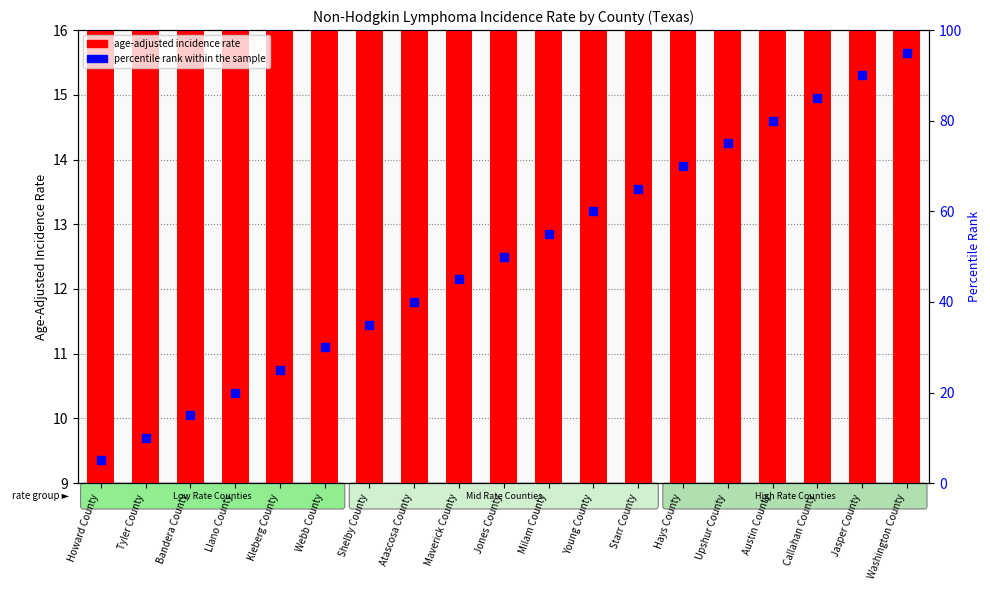

At how many categories does at least one series exceed 71?

5